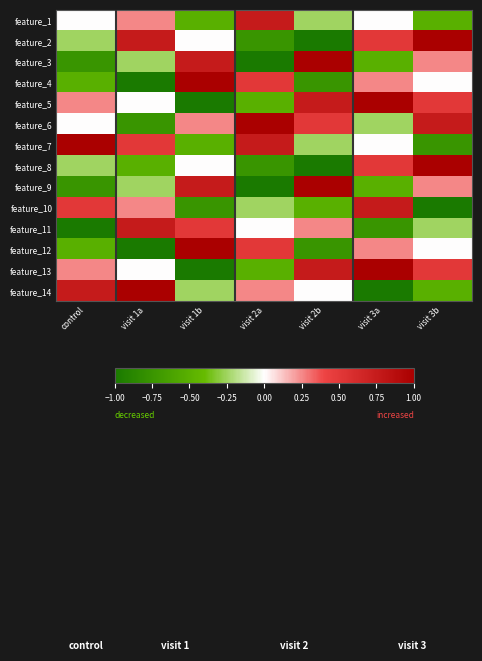

Count the number of data series in this chart.

14